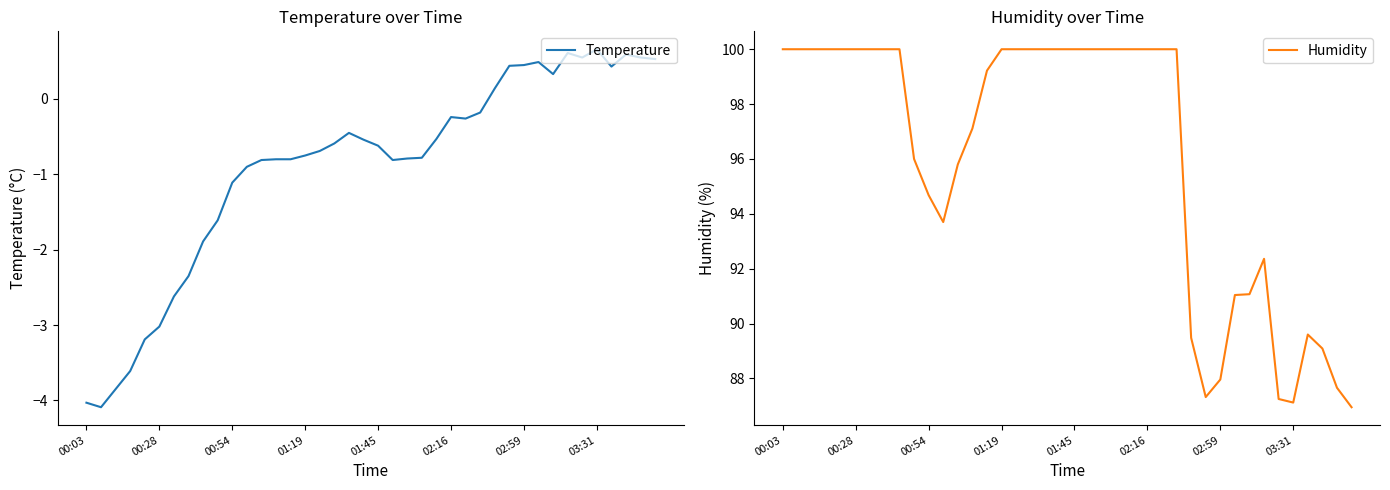

What is the lowest value of the Humidity series?

87.0